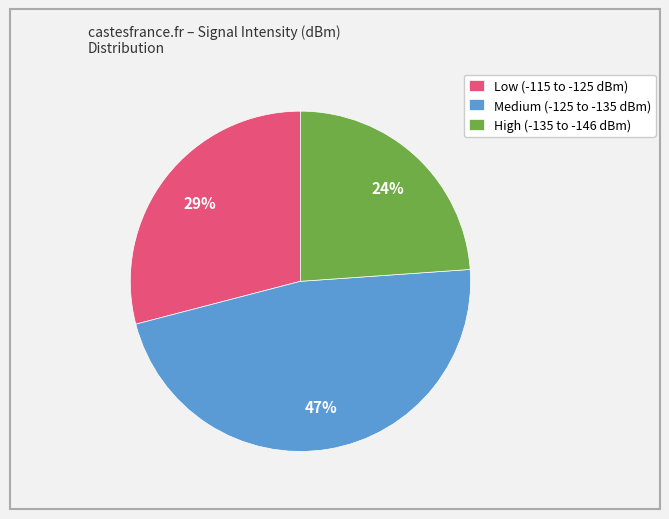

To the nearest percent, what percentage of the pie is Medium (-125 to -135 dBm)?

47%